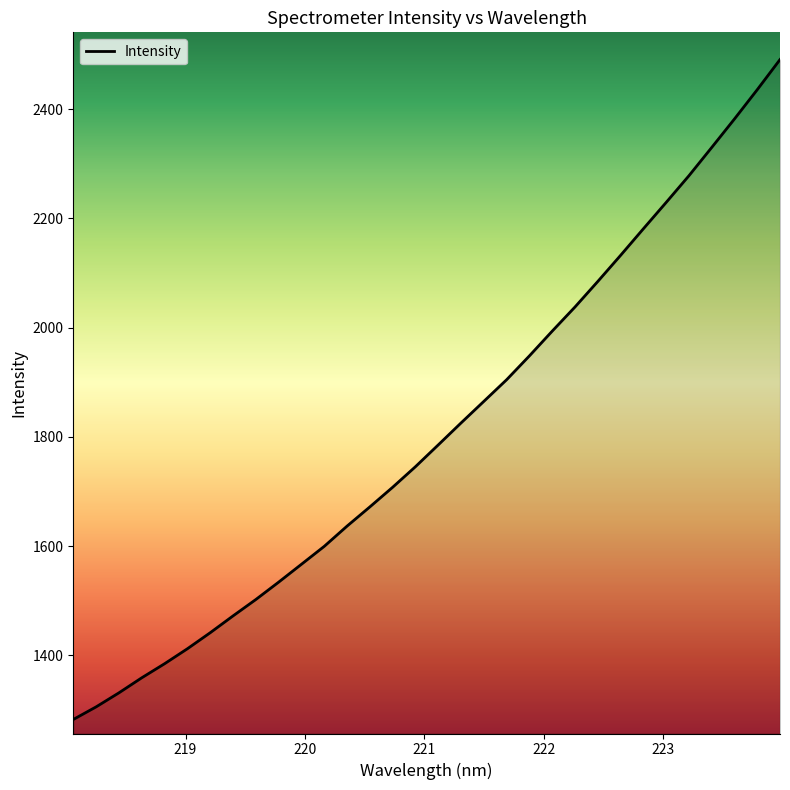

What is the difference between the maximum and minimum values?

1207.9